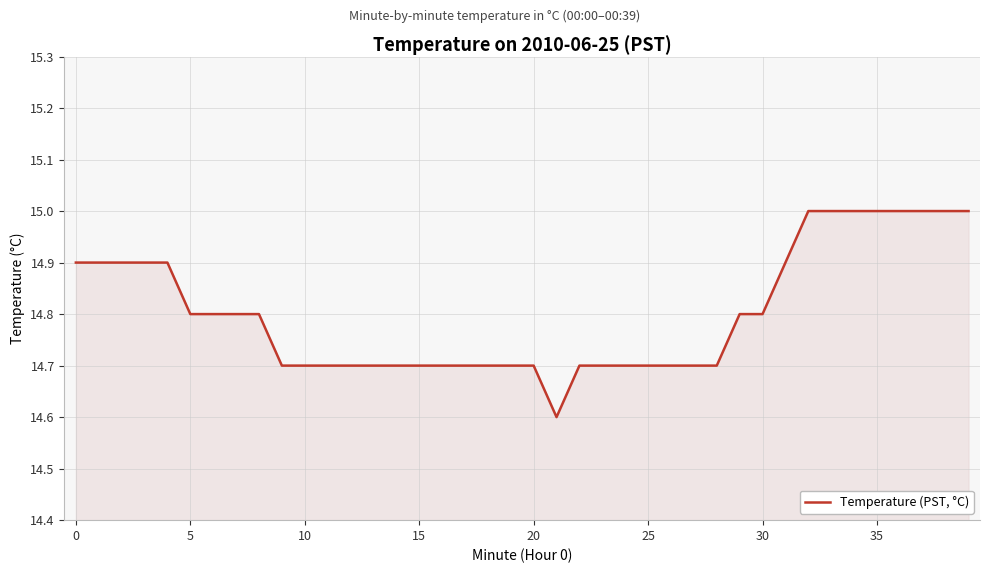

What is the minimum value shown in the chart?

14.6